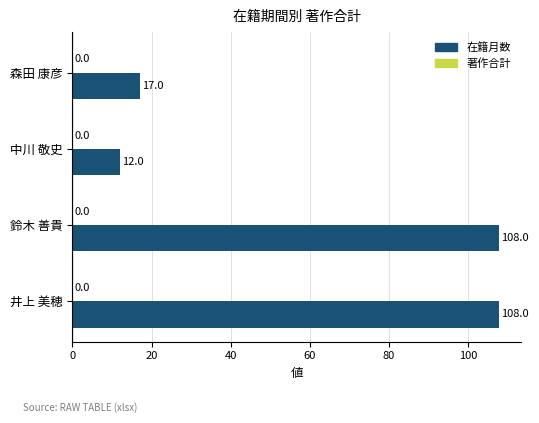

Is it true that the value at 中川 敬史 is 12?

True